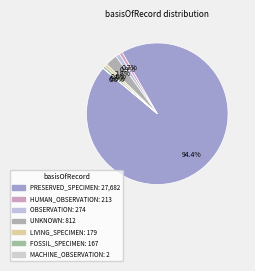

What is the largest slice in the pie chart?

PRESERVED_SPECIMEN